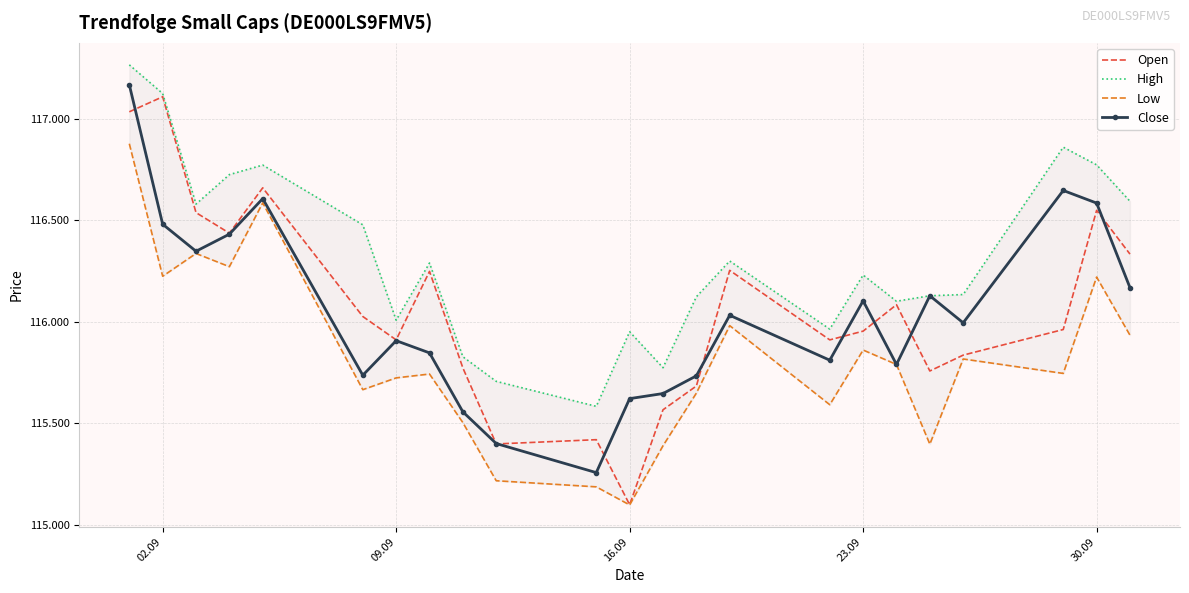

Which series has the largest total across all categories?

High